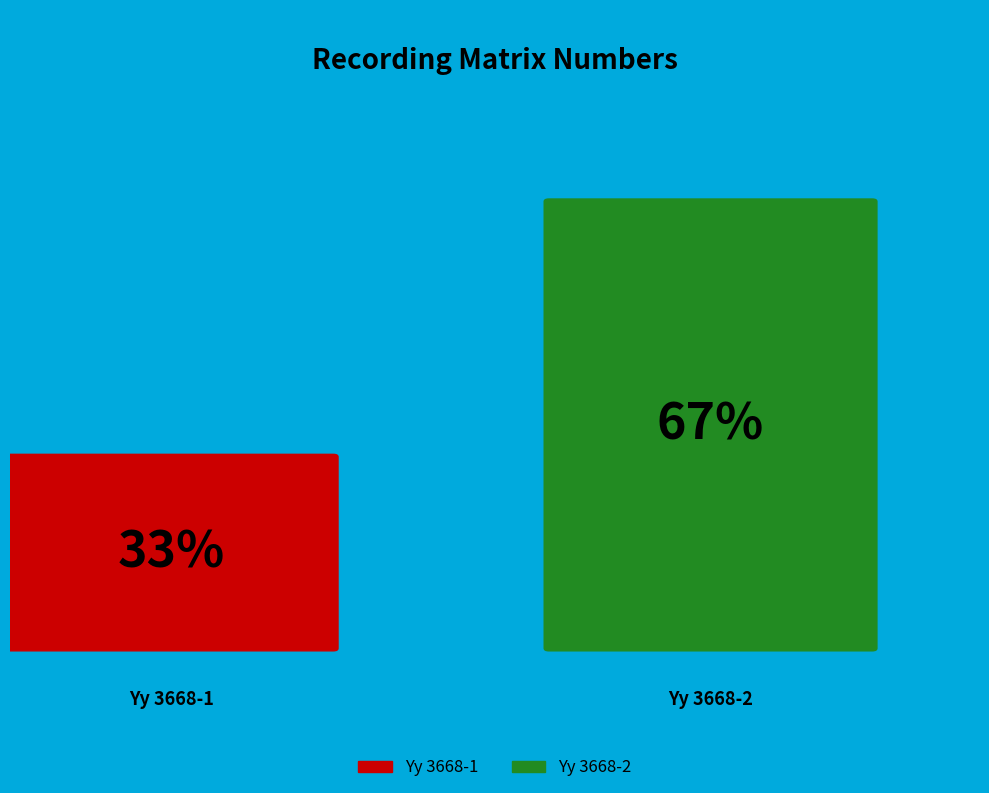

What portion of the pie excludes Yy 3668-1?

66.7%